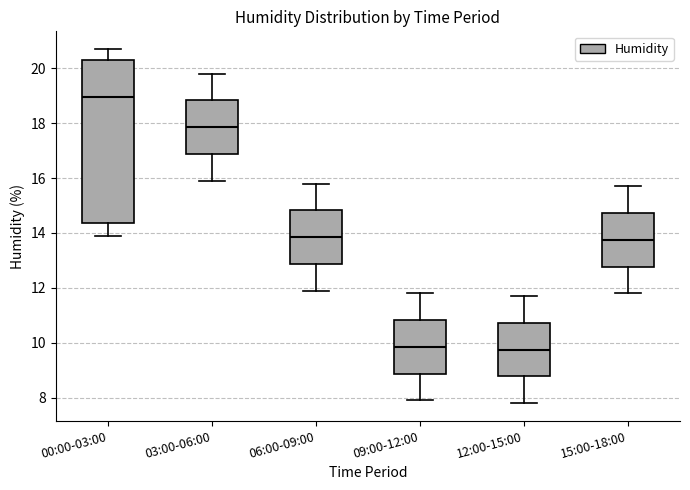

Comparing the boxes themselves (not the whiskers), which one is the tallest?

00:00-03:00